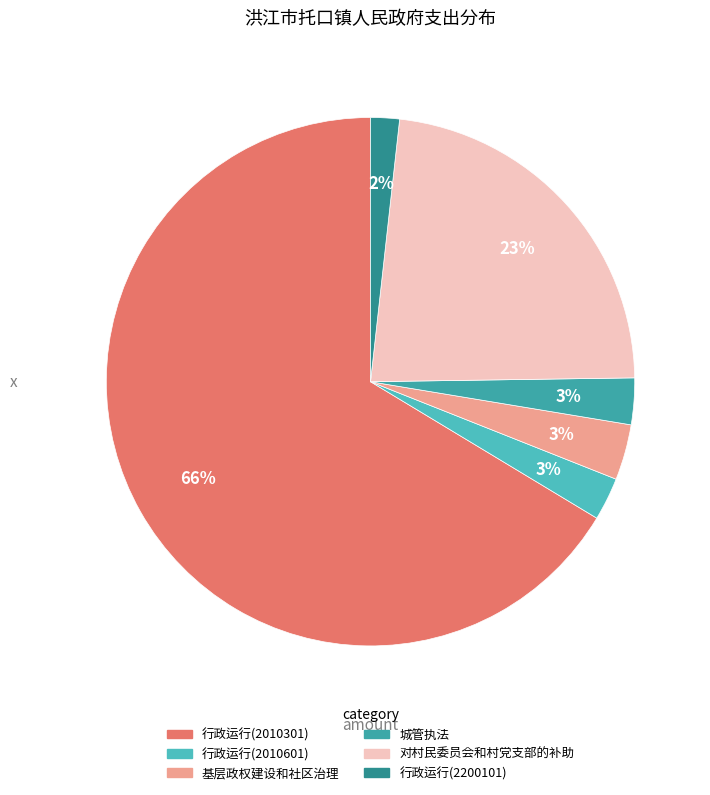

Is the sum of 城管执法 and 对村民委员会和村党支部的补助 greater than half?

No